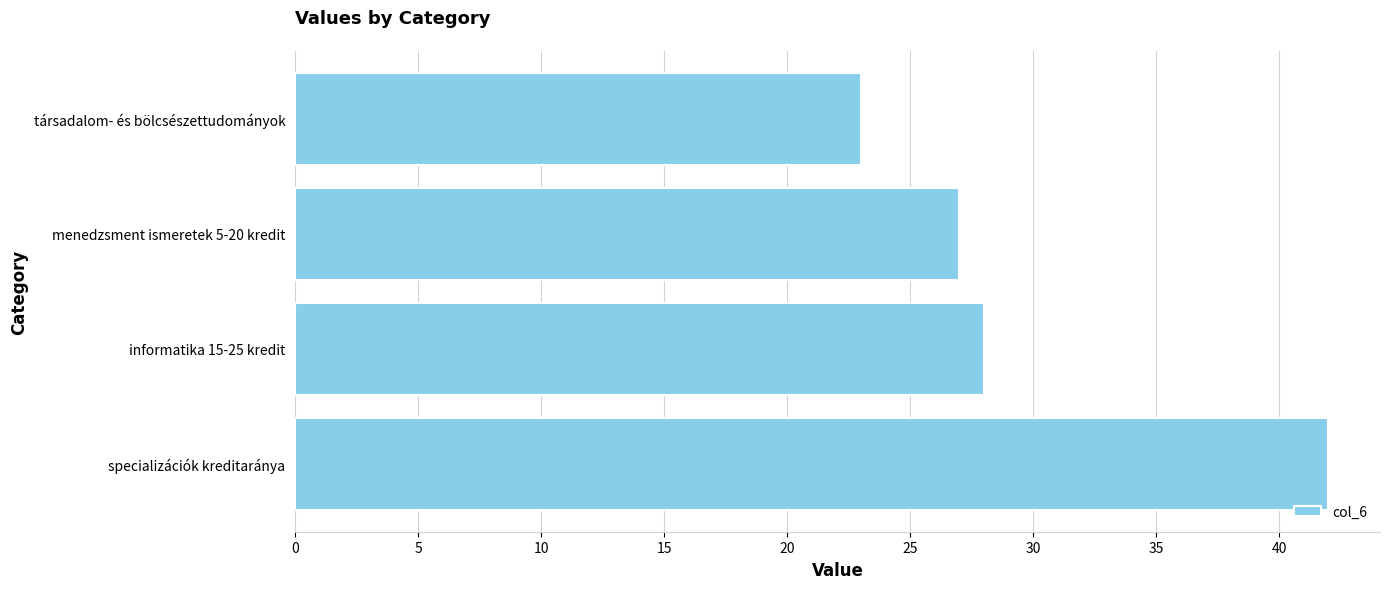

What is the maximum value shown in the chart?

42